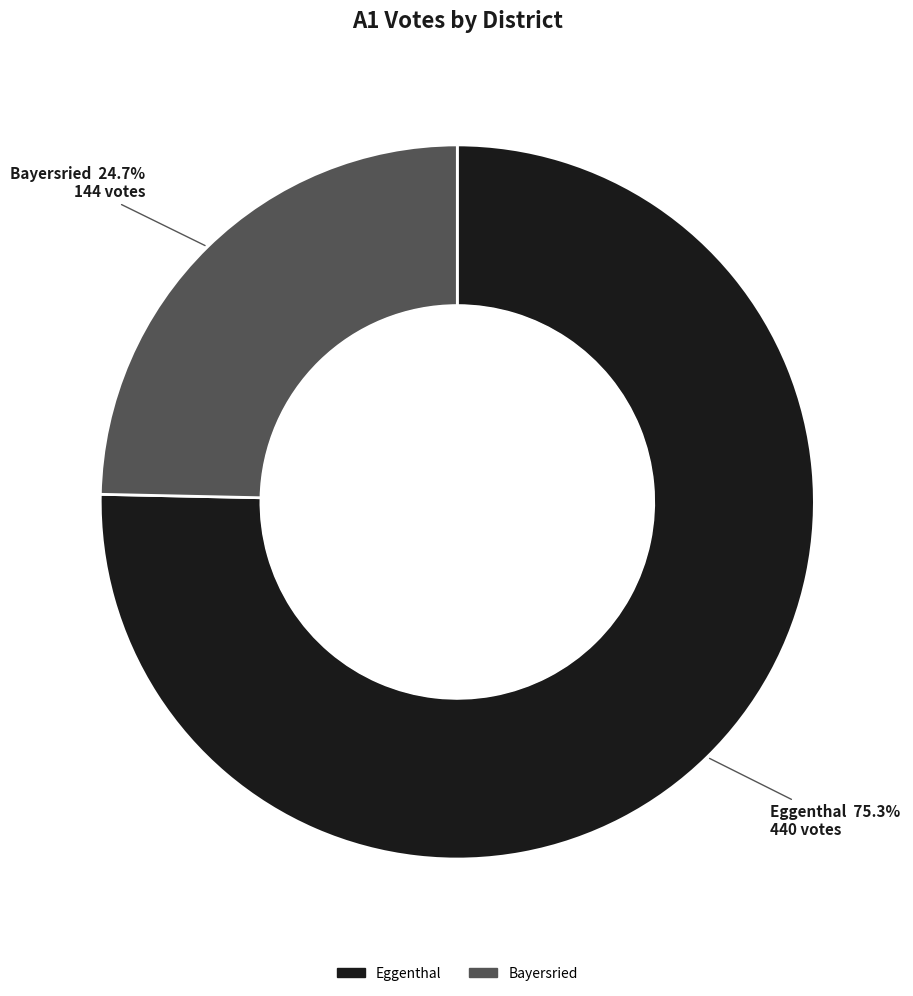

Rank the categories by value from highest to lowest.

Eggenthal, Bayersried